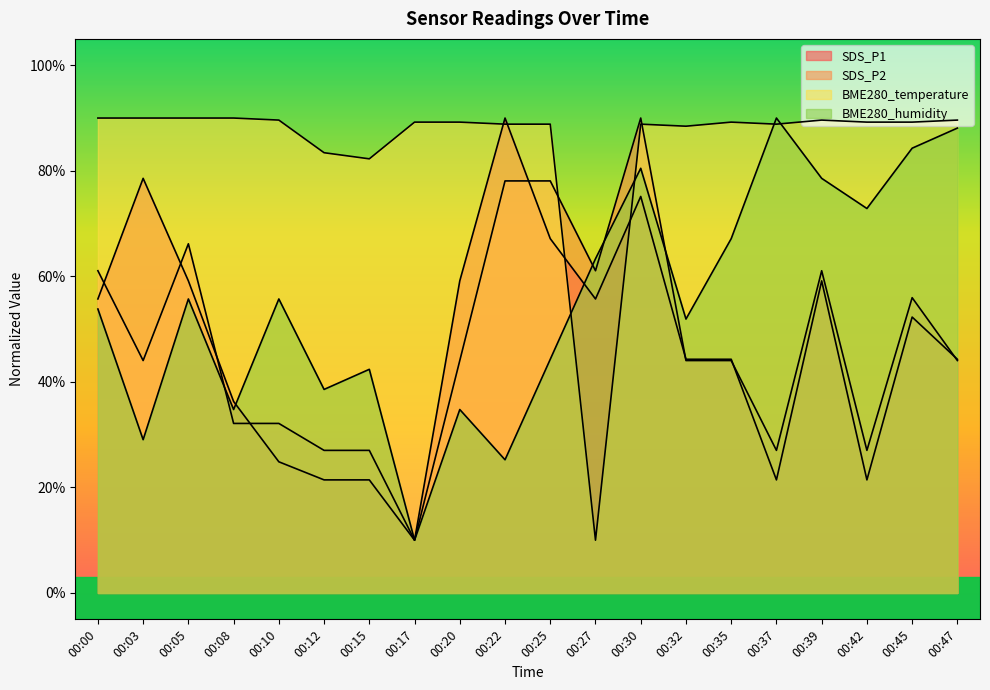

What is the value of the BME280_humidity point at the 18th from the left?

72.9